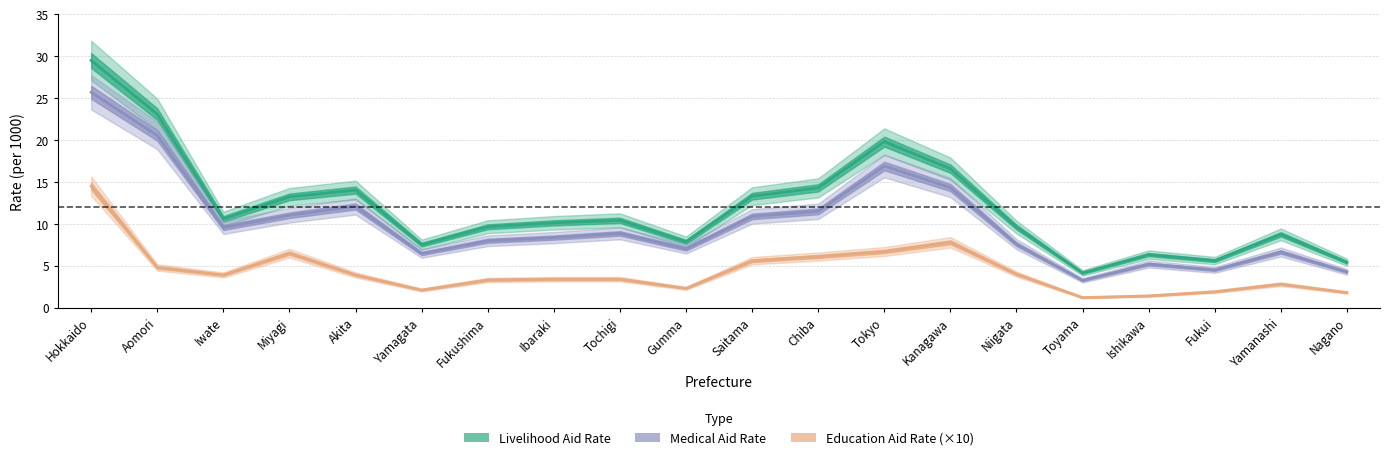

What is the difference between the second highest and second lowest values in the Education Aid Rate (×10) series?

6.4